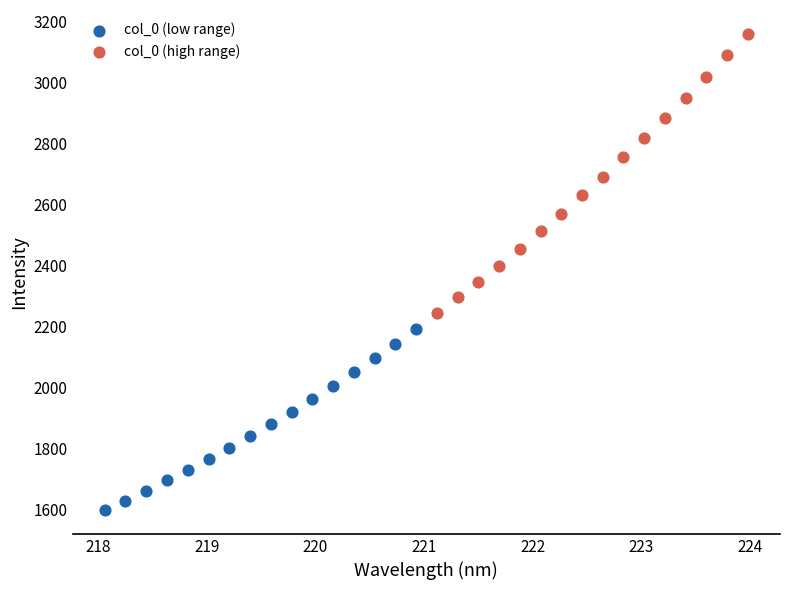

Which series has the widest spread of Y values?

col_0 (high range)